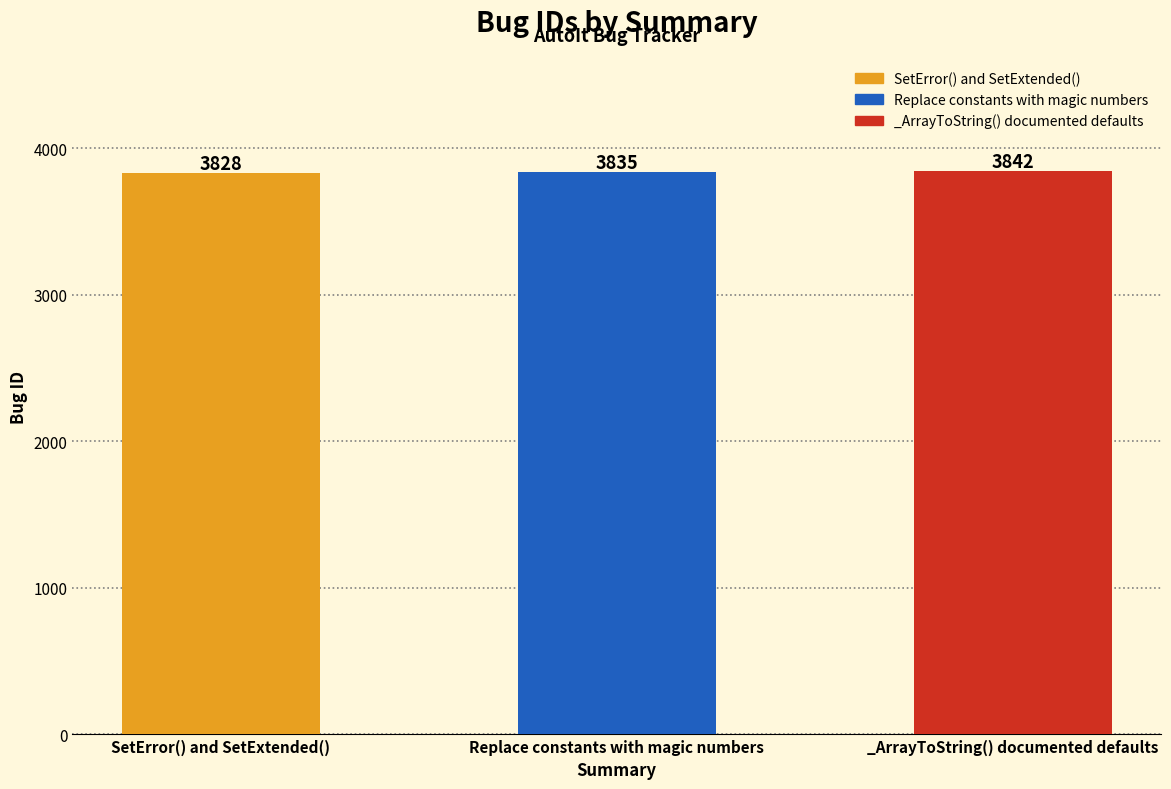

What is the smallest value displayed?

3828